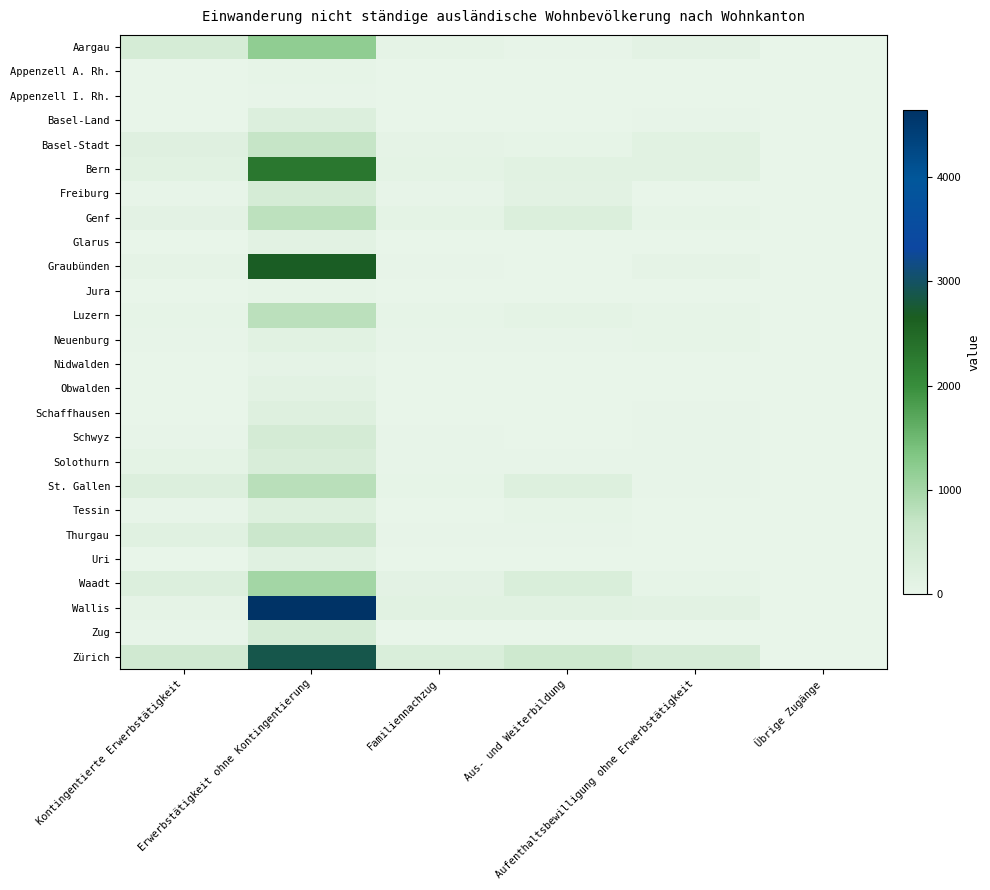

List the series in order of their peak value, lowest first.

Appenzell I. Rh., Jura, Appenzell A. Rh., Nidwalden, Glarus, Obwalden, Neuenburg, Uri, Schaffhausen, Tessin, Basel-Land, Solothurn, Zug, Freiburg, Schwyz, Thurgau, Basel-Stadt, Genf, Luzern, St. Gallen, Waadt, Aargau, Bern, Graubünden, Zürich, Wallis